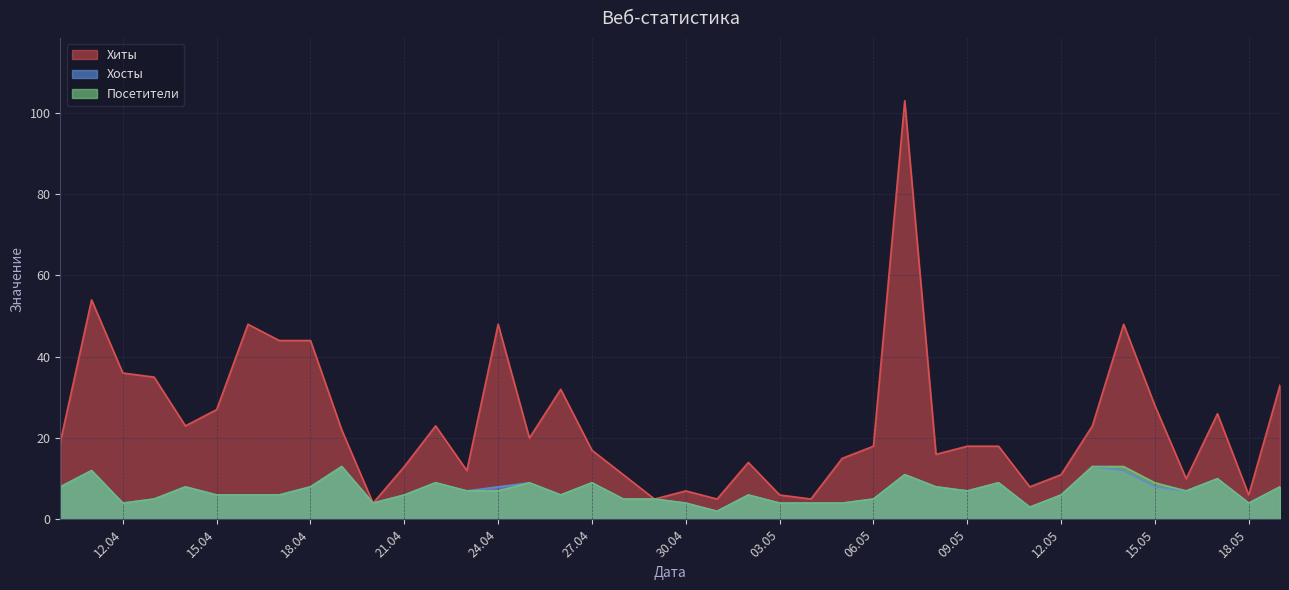

True or false: Посетители has a value of 11 at 2024-04-24.

False